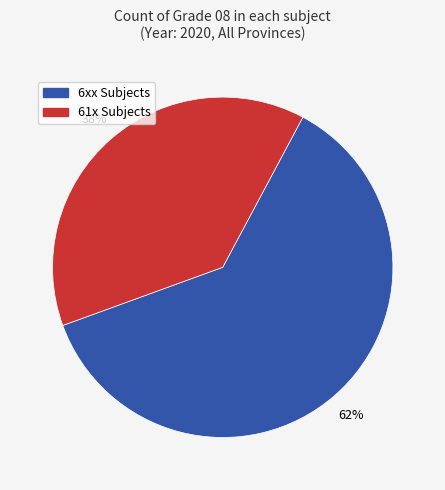

To the nearest percent, what is the average slice percentage?

50%